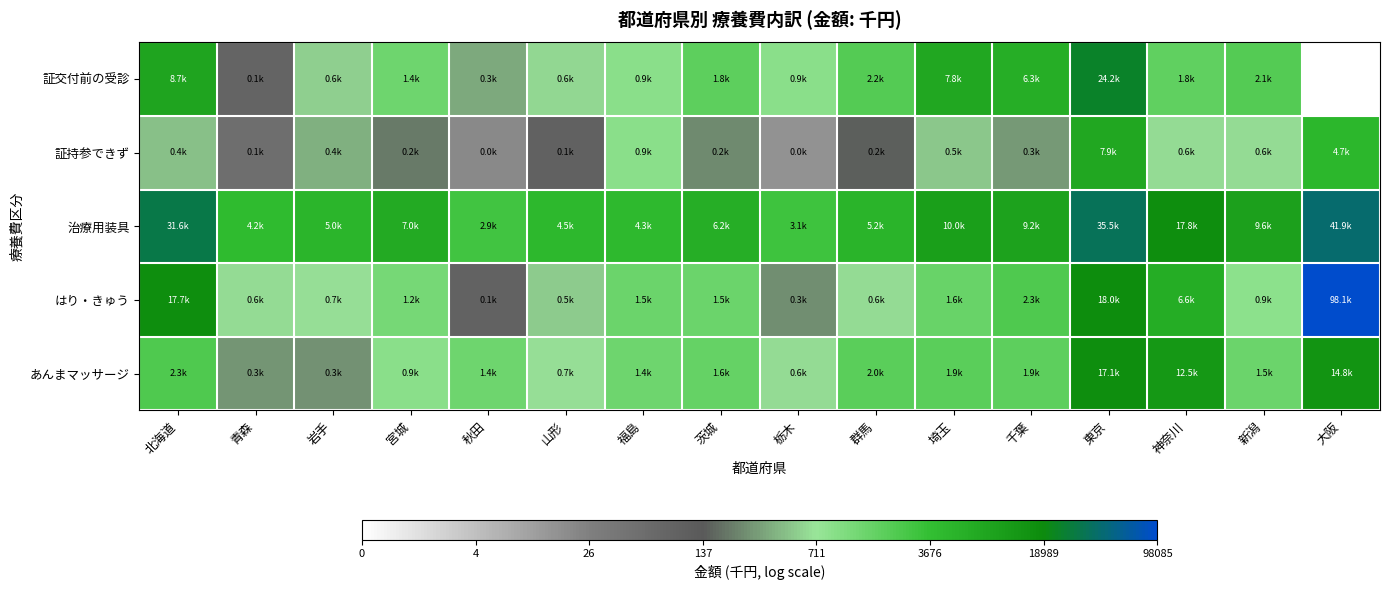

What is the difference between the highest and lowest values at 群馬?

3.5